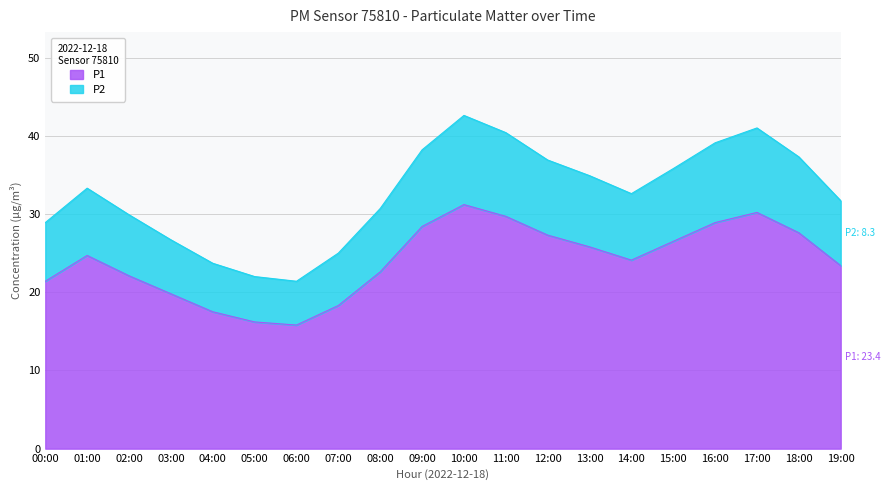

What is the total value across all series at 17:00?

41.0